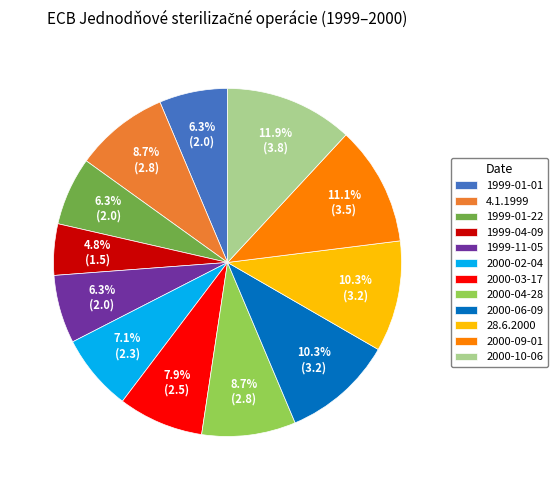

The 1999-04-09 slice represents 19% of the pie. True or false?

False